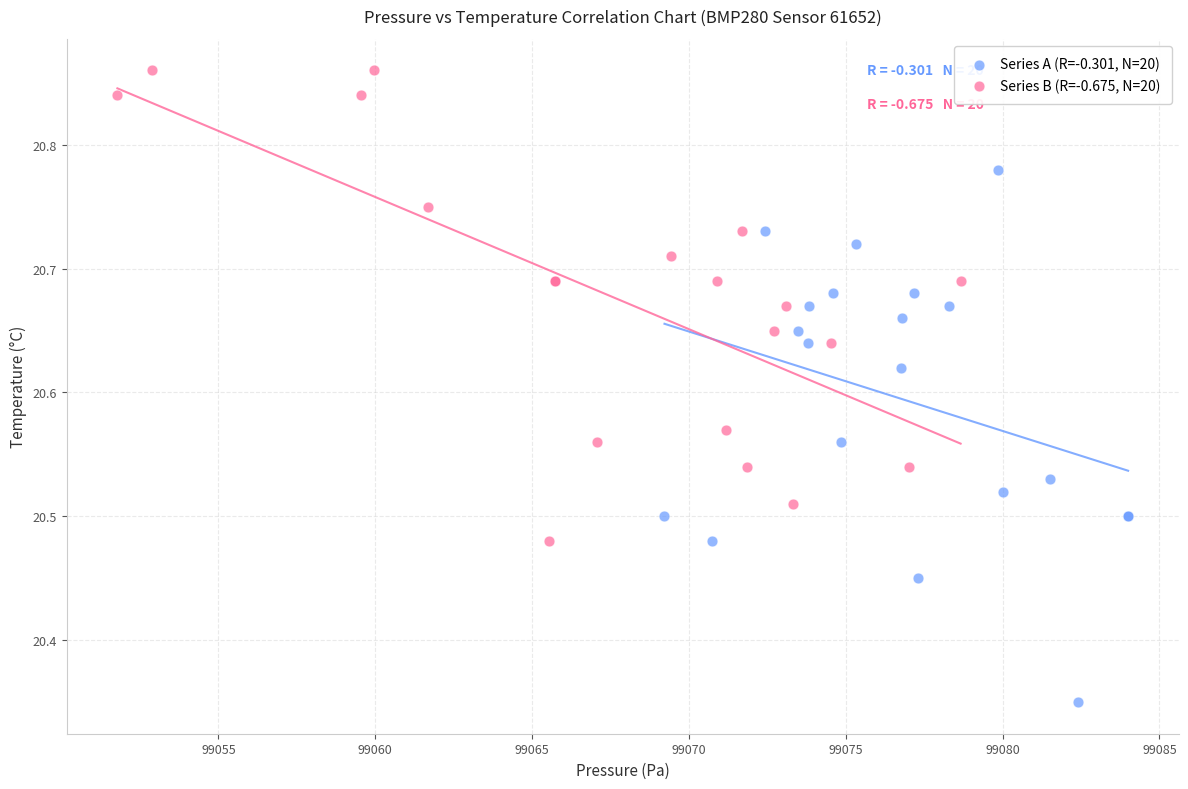

Which series contains the highest Y value?

Series B (R=-0.675, N=20)